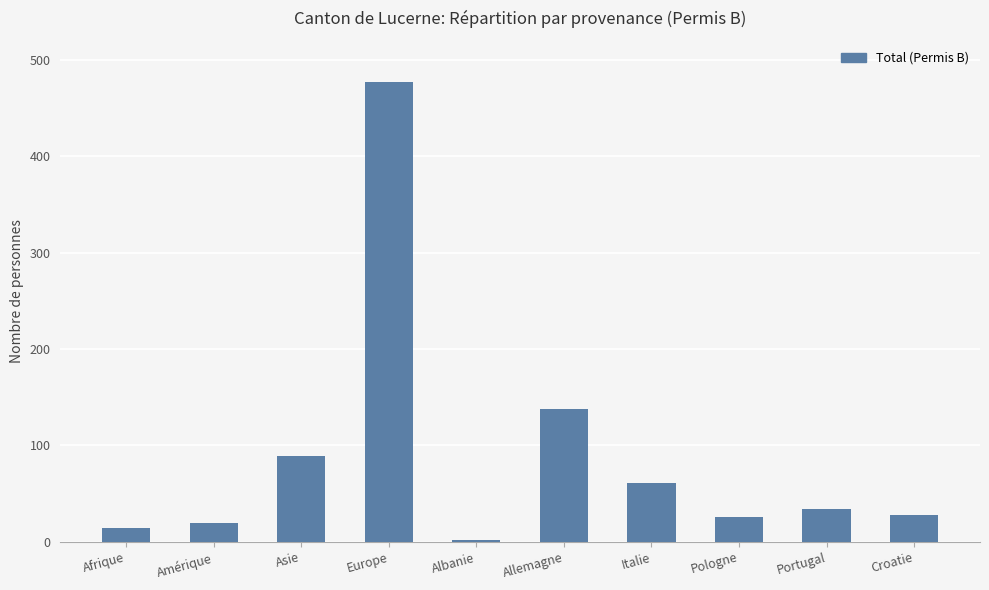

Which has a higher value, Allemagne or Portugal?

Allemagne